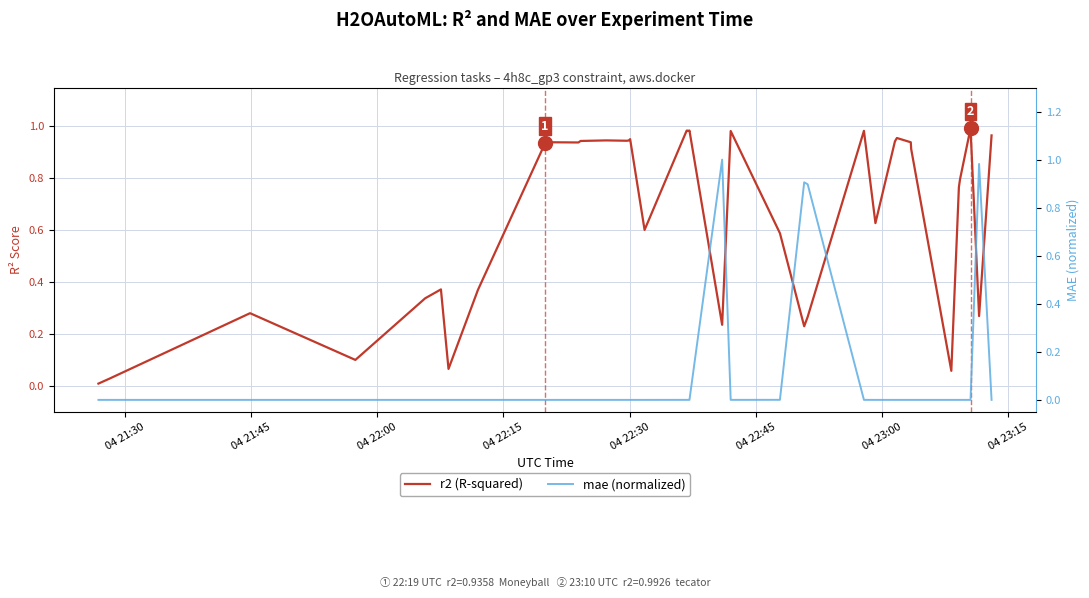

Rank the series by their maximum value, from highest to lowest.

mae (normalized), r2 (R-squared)